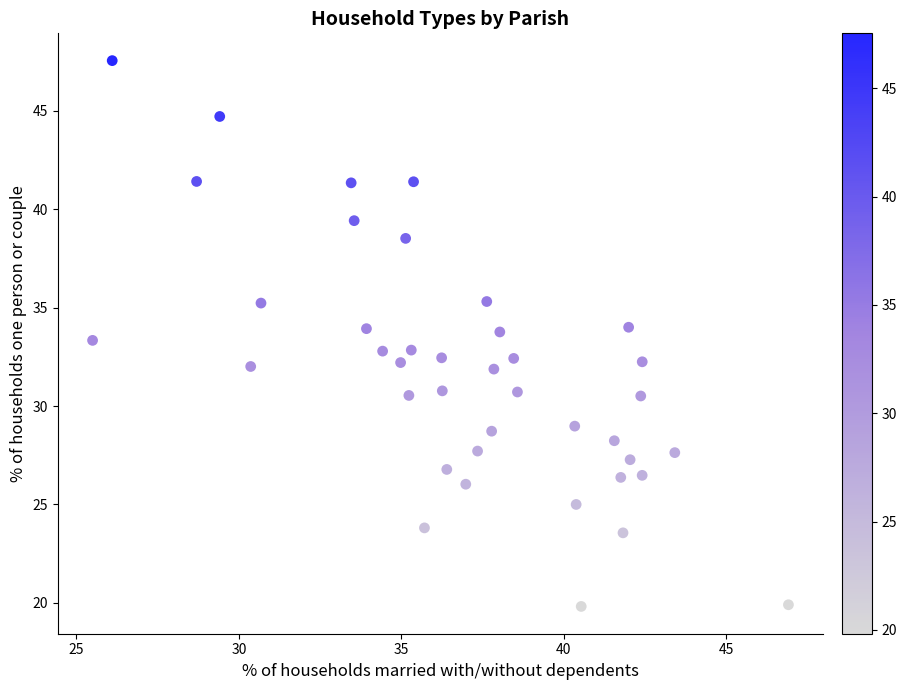

What is the range of X values (max minus min)?

21.4